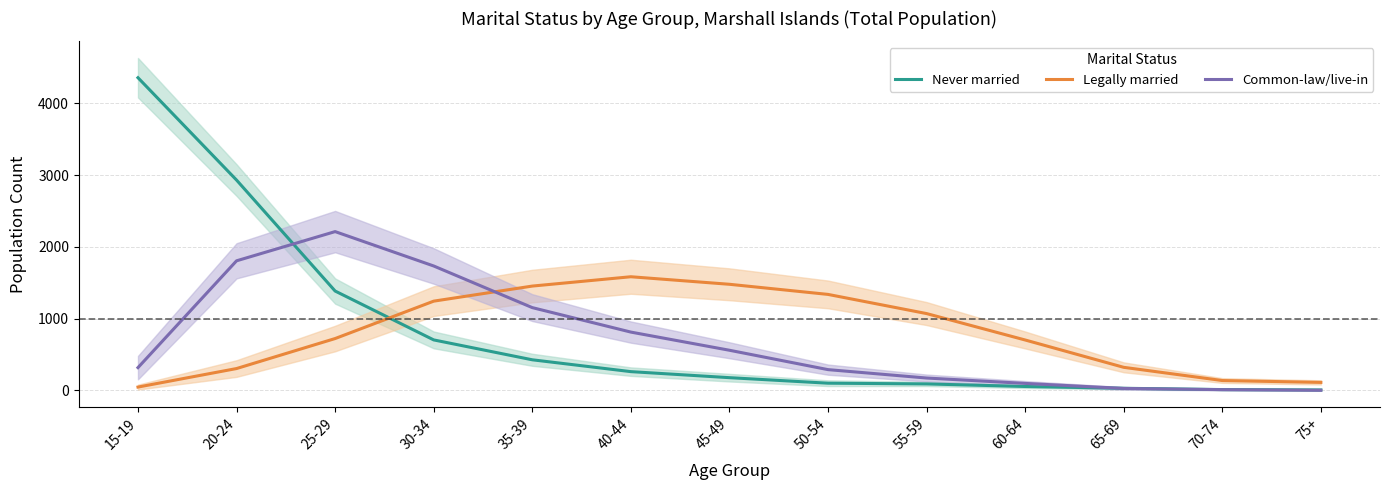

The Legally married series shows 38 at 70-74. True or false?

False